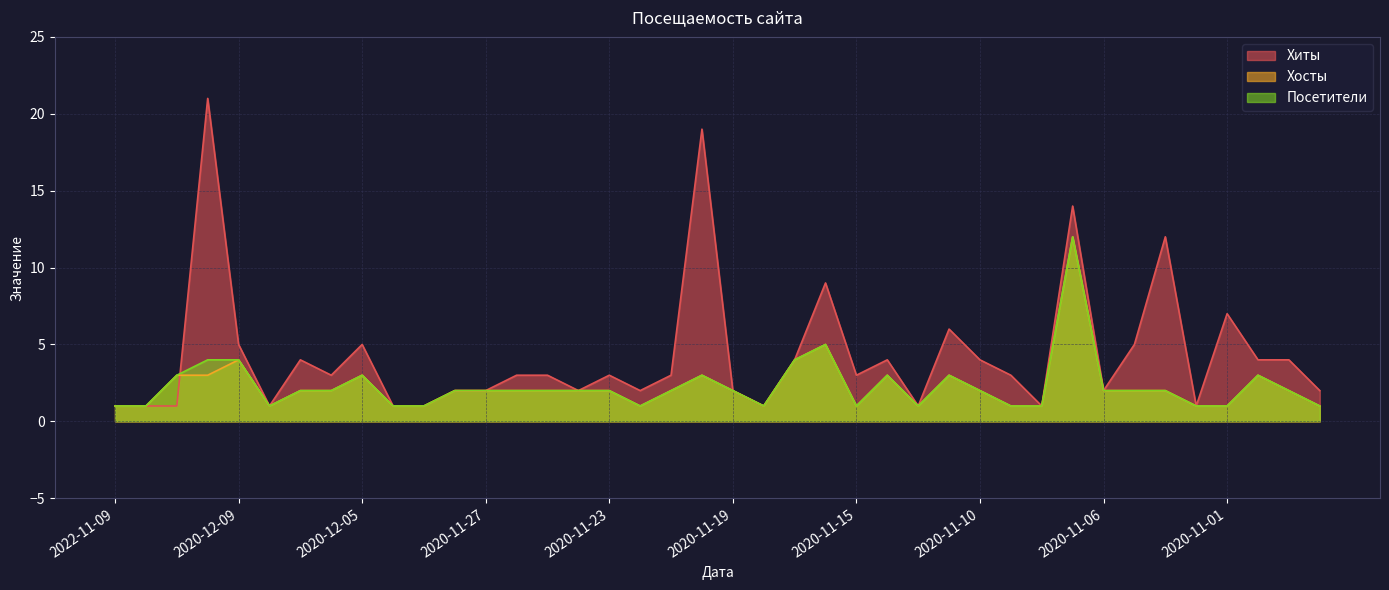

Does the chart display data point markers on the line(s)?

No